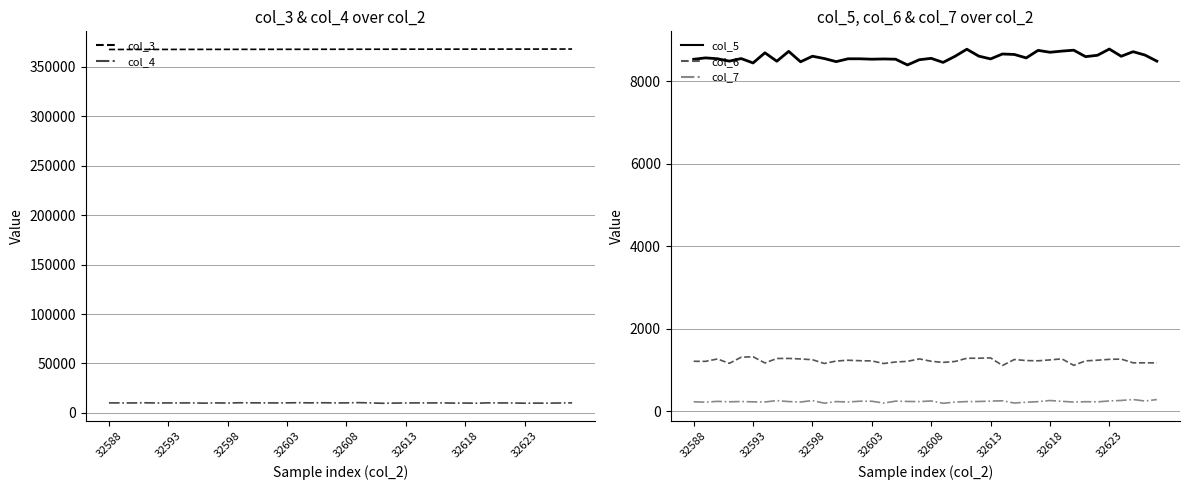

What is the average value of the col_7 series?

239